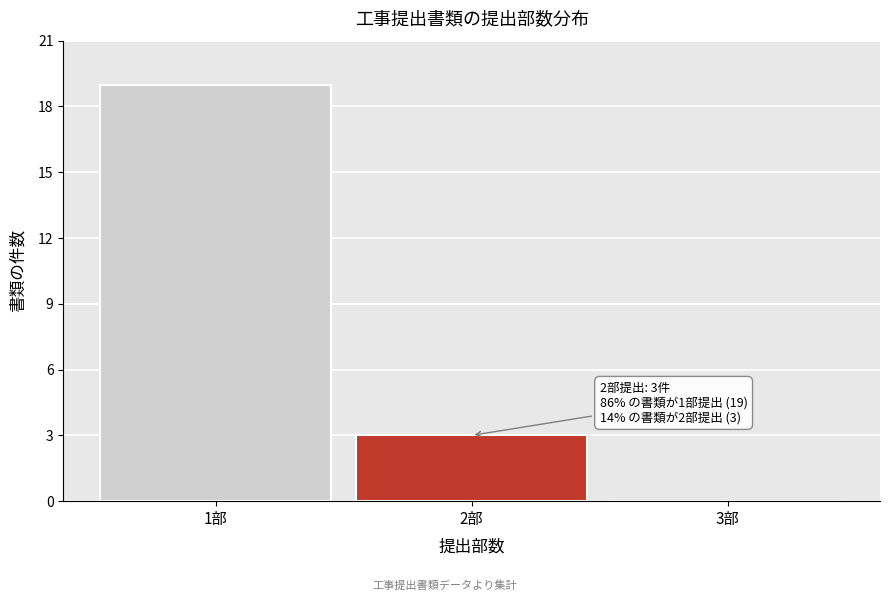

Reading left to right, transcribe all the data shown in this chart.

1部=19	2部=3	3部=0